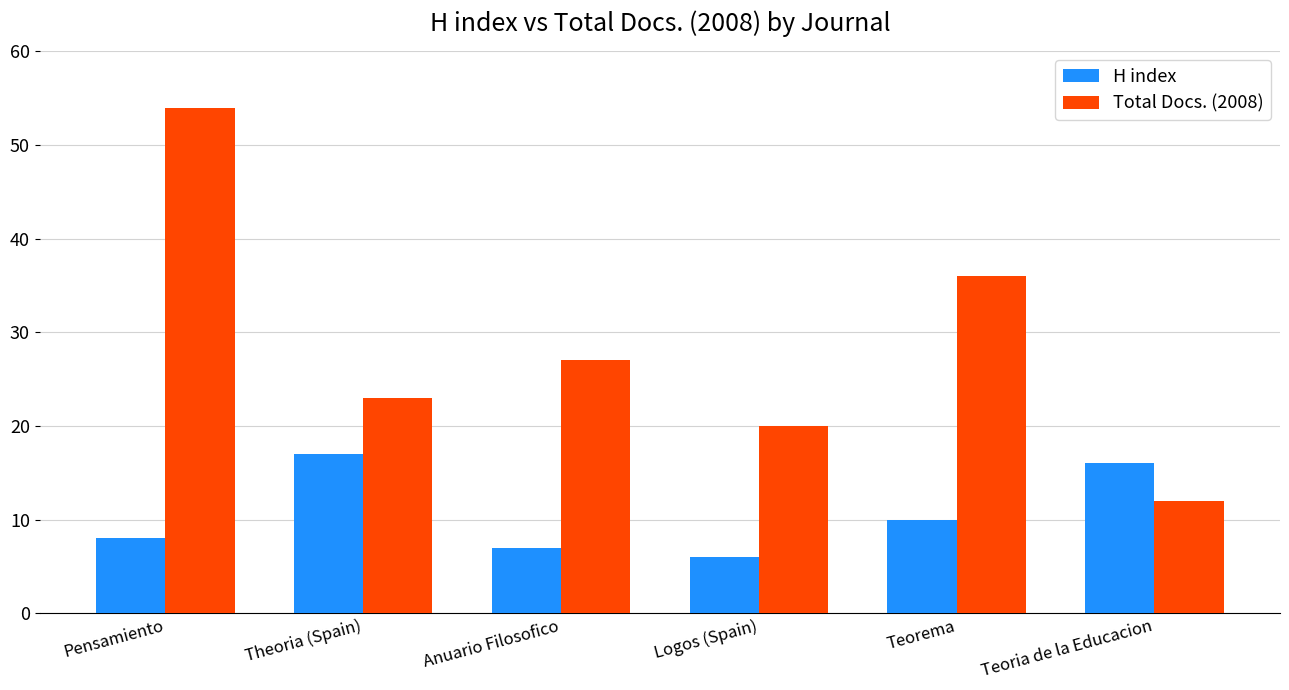

What is the total value across all series at Pensamiento?

62